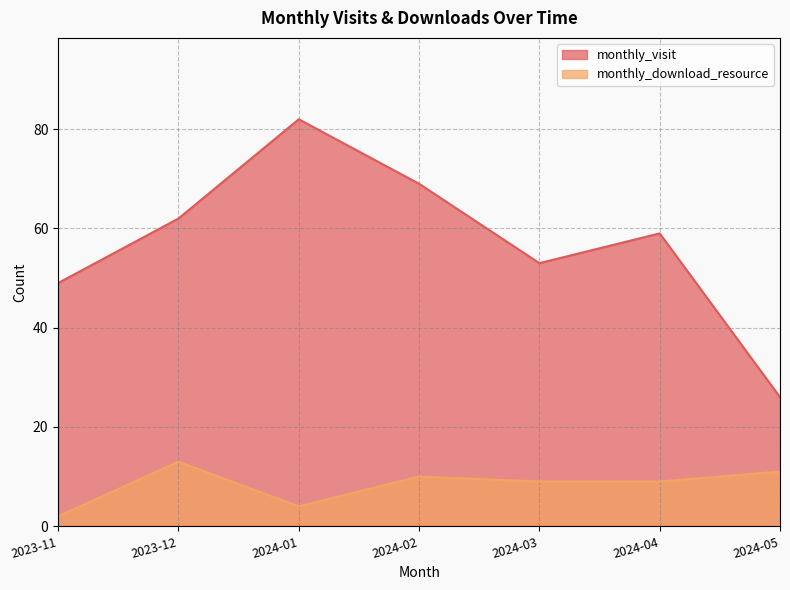

What is the greatest value displayed?

82